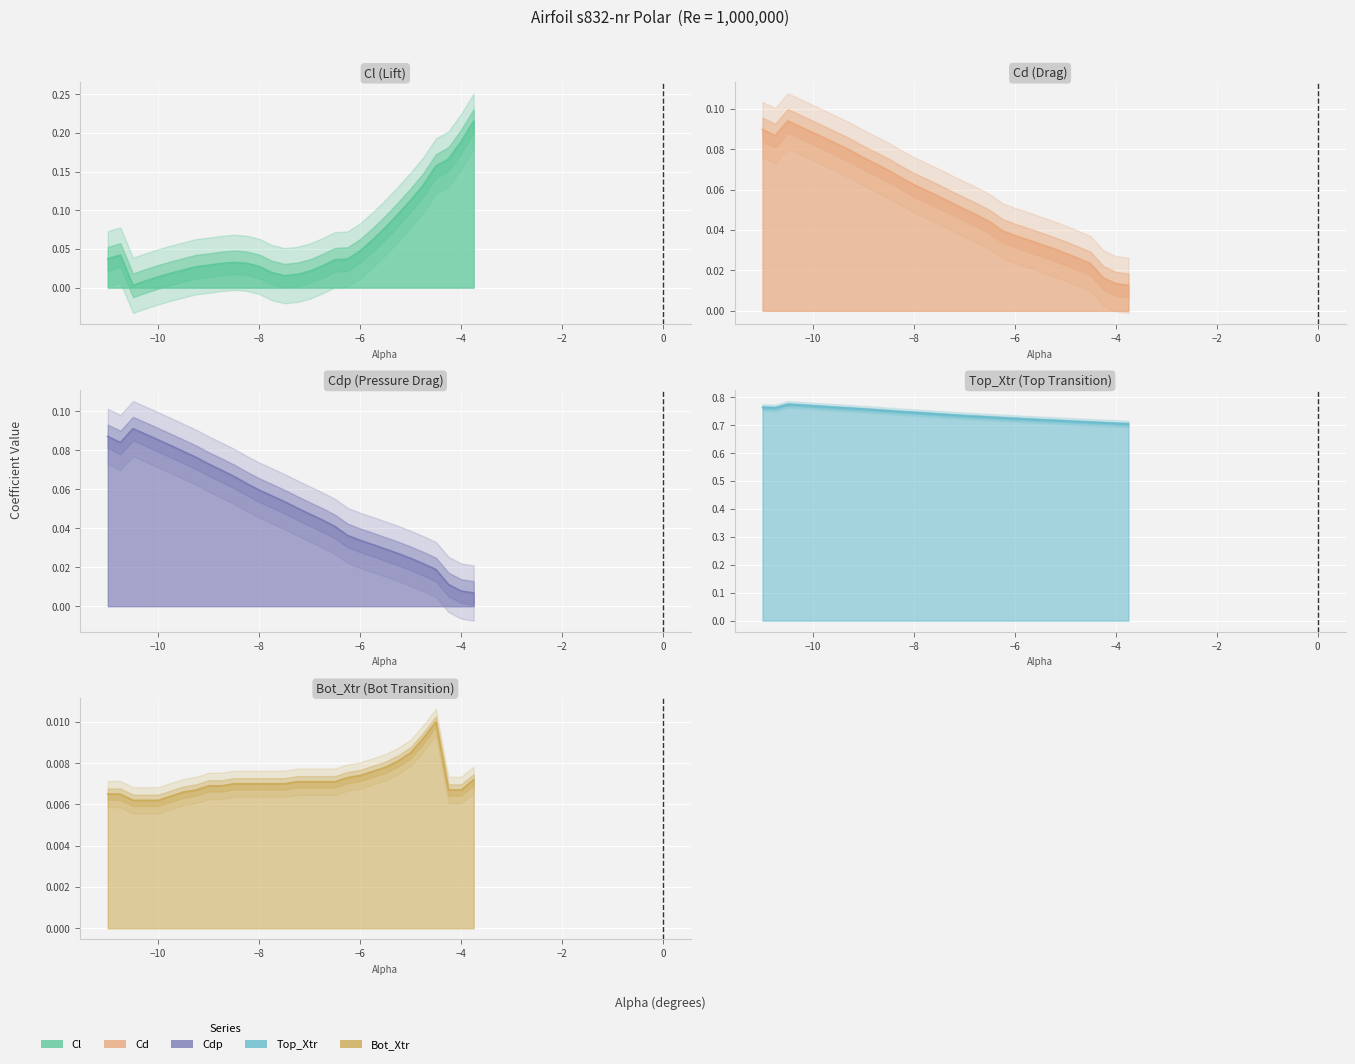

Reading right to left, what are all the values shown in this chart?

Cl: -3.75=0.2	-4.0=0.2	-4.25=0.2	-4.5=0.2	-4.75=0.1	-5.0=0.1	-5.25=0.1	-5.5=0.1	-5.75=0.1	-6.0=0.0	-6.25=0.0	-6.5=0.0	-6.75=0.0	-7.0=0.0	-7.25=0.0	-7.5=0.0	-7.75=0.0	-8.0=0.0	-8.25=0.0	-8.5=0.0	-8.75=0.0	-9.0=0.0	-9.25=0.0	-9.5=0.0	-9.75=0.0	-10.0=0.0	-10.25=0.0	-10.5=0.0	-10.75=0.0	-11.0=0.0
Cd: -3.75=0.0	-4.0=0.0	-4.25=0.0	-4.5=0.0	-4.75=0.0	-5.0=0.0	-5.25=0.0	-5.5=0.0	-5.75=0.0	-6.0=0.0	-6.25=0.0	-6.5=0.0	-6.75=0.0	-7.0=0.1	-7.25=0.1	-7.5=0.1	-7.75=0.1	-8.0=0.1	-8.25=0.1	-8.5=0.1	-8.75=0.1	-9.0=0.1	-9.25=0.1	-9.5=0.1	-9.75=0.1	-10.0=0.1	-10.25=0.1	-10.5=0.1	-10.75=0.1	-11.0=0.1
Cdp: -3.75=0.0	-4.0=0.0	-4.25=0.0	-4.5=0.0	-4.75=0.0	-5.0=0.0	-5.25=0.0	-5.5=0.0	-5.75=0.0	-6.0=0.0	-6.25=0.0	-6.5=0.0	-6.75=0.0	-7.0=0.0	-7.25=0.1	-7.5=0.1	-7.75=0.1	-8.0=0.1	-8.25=0.1	-8.5=0.1	-8.75=0.1	-9.0=0.1	-9.25=0.1	-9.5=0.1	-9.75=0.1	-10.0=0.1	-10.25=0.1	-10.5=0.1	-10.75=0.1	-11.0=0.1
Top_Xtr: -3.75=0.7	-4.0=0.7	-4.25=0.7	-4.5=0.7	-4.75=0.7	-5.0=0.7	-5.25=0.7	-5.5=0.7	-5.75=0.7	-6.0=0.7	-6.25=0.7	-6.5=0.7	-6.75=0.7	-7.0=0.7	-7.25=0.7	-7.5=0.7	-7.75=0.7	-8.0=0.7	-8.25=0.7	-8.5=0.8	-8.75=0.8	-9.0=0.8	-9.25=0.8	-9.5=0.8	-9.75=0.8	-10.0=0.8	-10.25=0.8	-10.5=0.8	-10.75=0.8	-11.0=0.8
Bot_Xtr: -3.75=0.0	-4.0=0.0	-4.25=0.0	-4.5=0.0	-4.75=0.0	-5.0=0.0	-5.25=0.0	-5.5=0.0	-5.75=0.0	-6.0=0.0	-6.25=0.0	-6.5=0.0	-6.75=0.0	-7.0=0.0	-7.25=0.0	-7.5=0.0	-7.75=0.0	-8.0=0.0	-8.25=0.0	-8.5=0.0	-8.75=0.0	-9.0=0.0	-9.25=0.0	-9.5=0.0	-9.75=0.0	-10.0=0.0	-10.25=0.0	-10.5=0.0	-10.75=0.0	-11.0=0.0